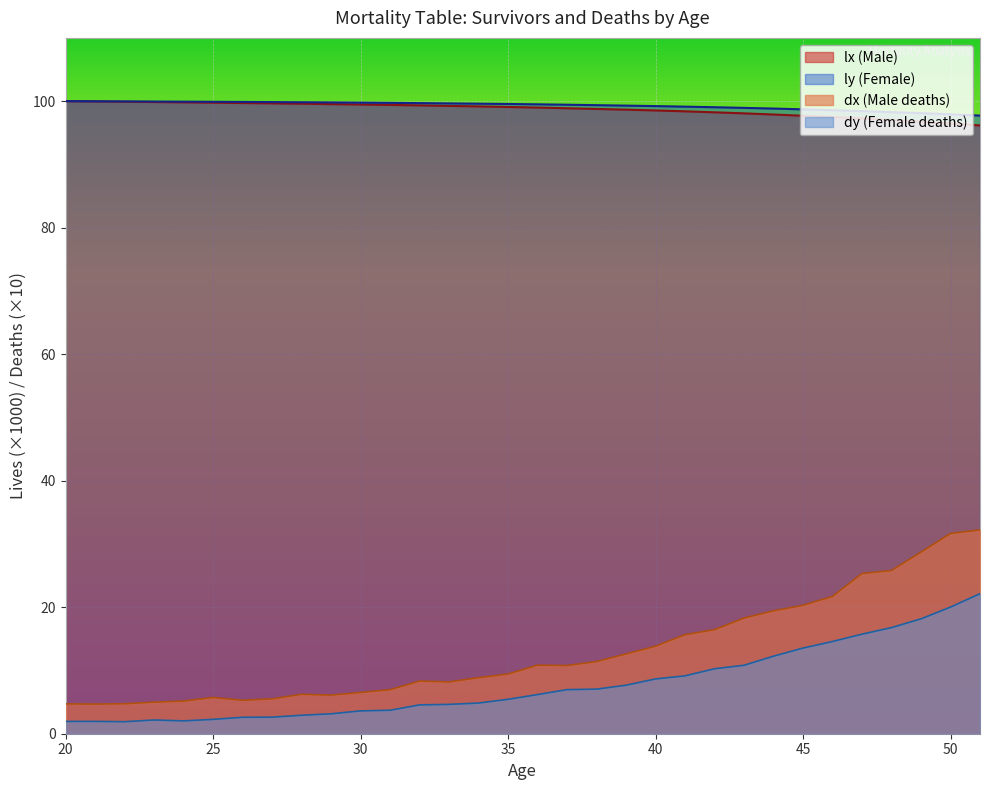

What is the total value across all series at 29?

208.6